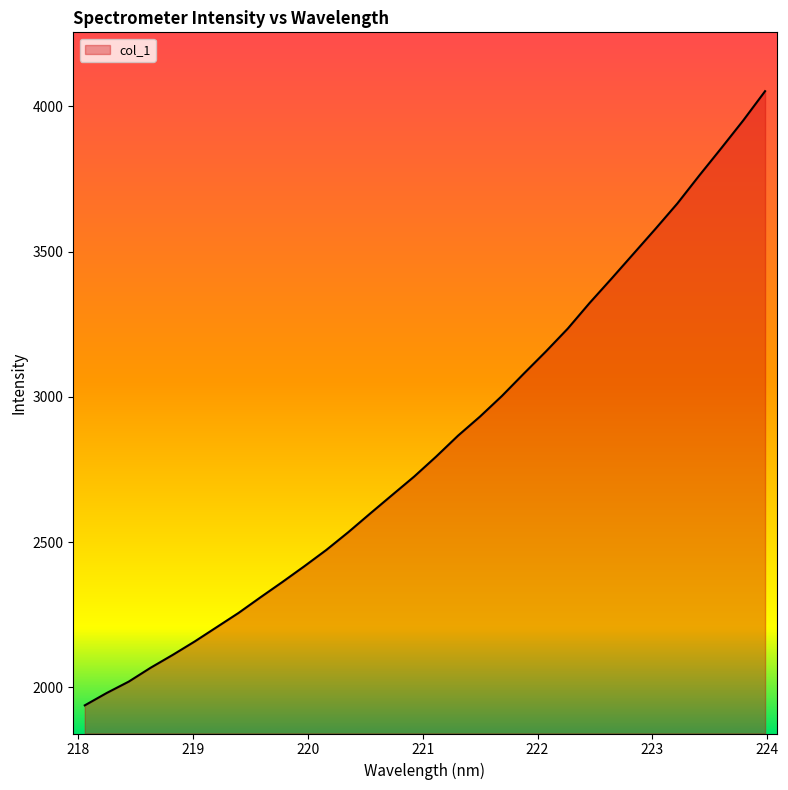

What is the minimum value shown in the chart?

1937.6